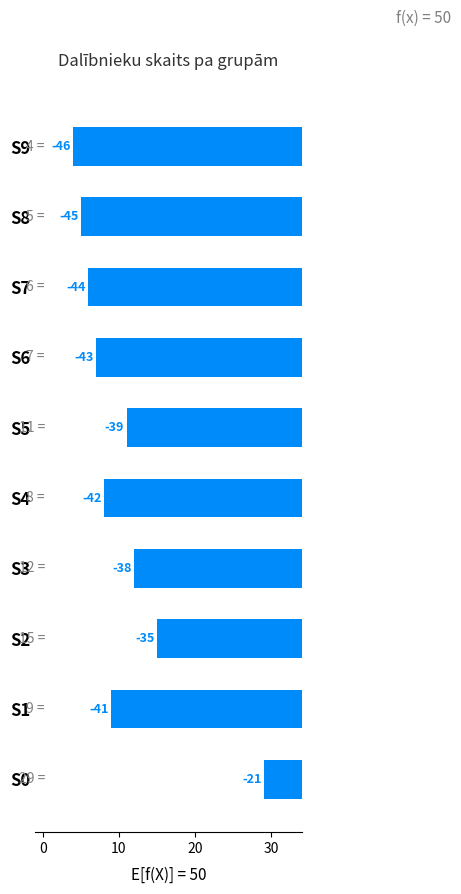

What is the approximate value at S2?

-35